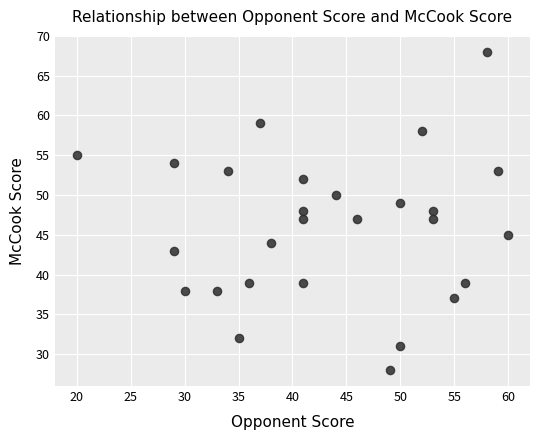

What is the range of Y values (max minus min)?

40